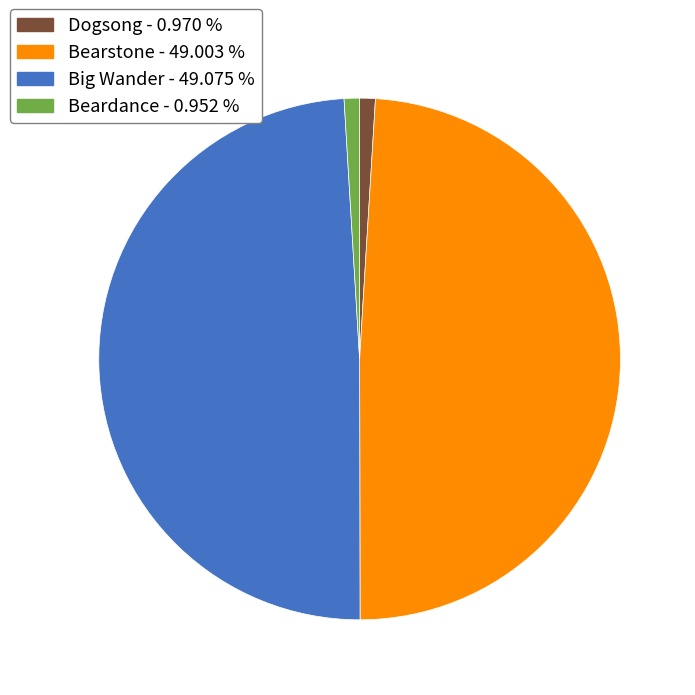

How many segments does this pie chart have?

4